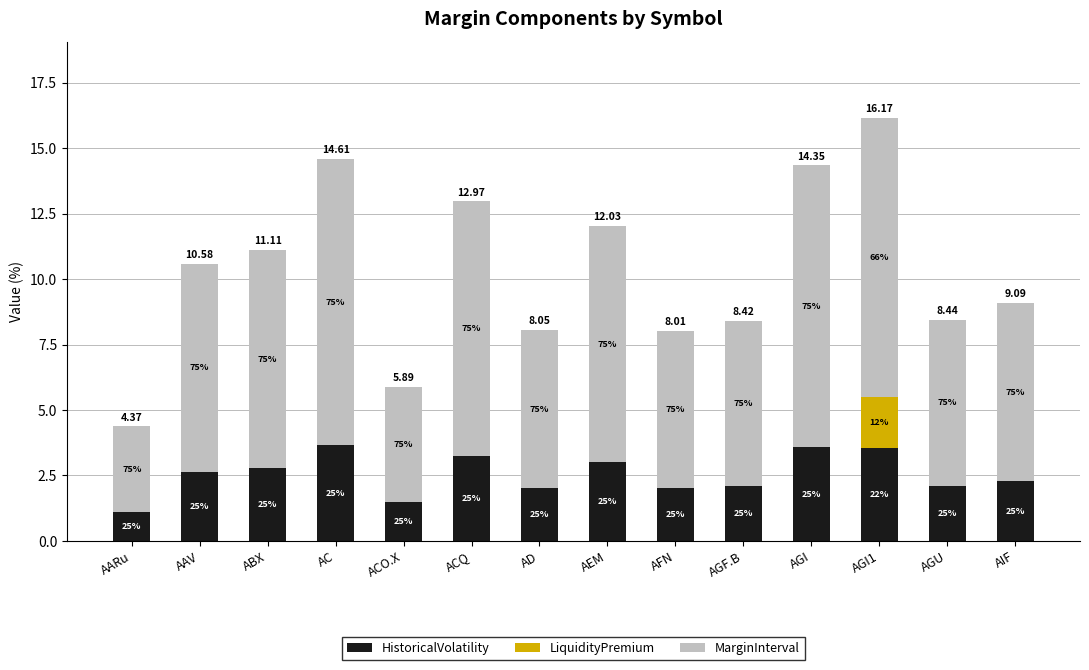

Does the chart contain stacked bars?

Yes